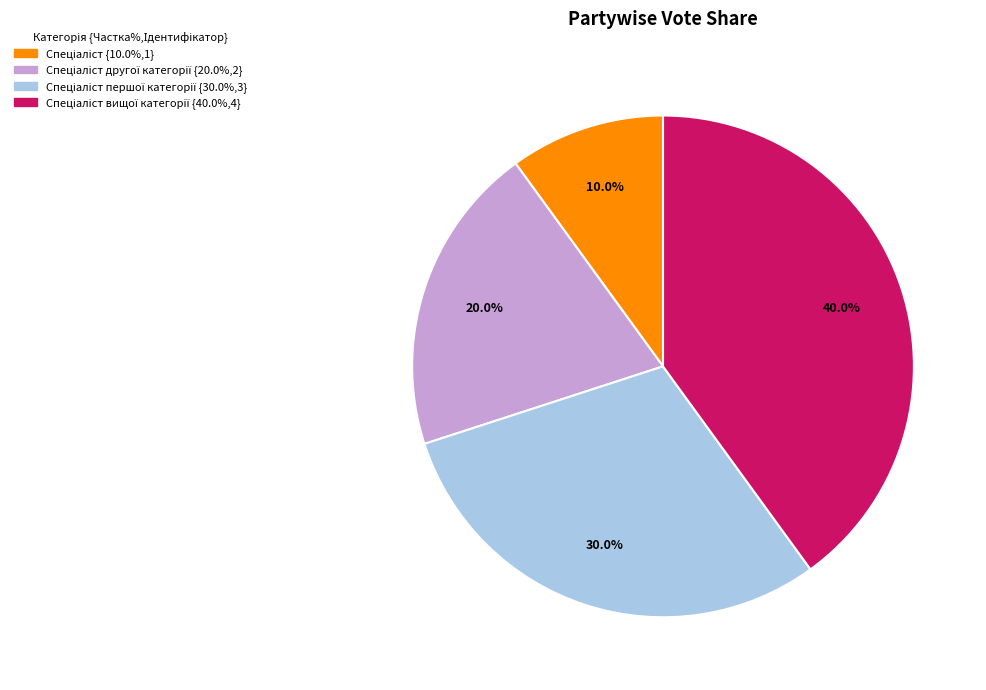

To the nearest percent, what is the average slice percentage?

25%